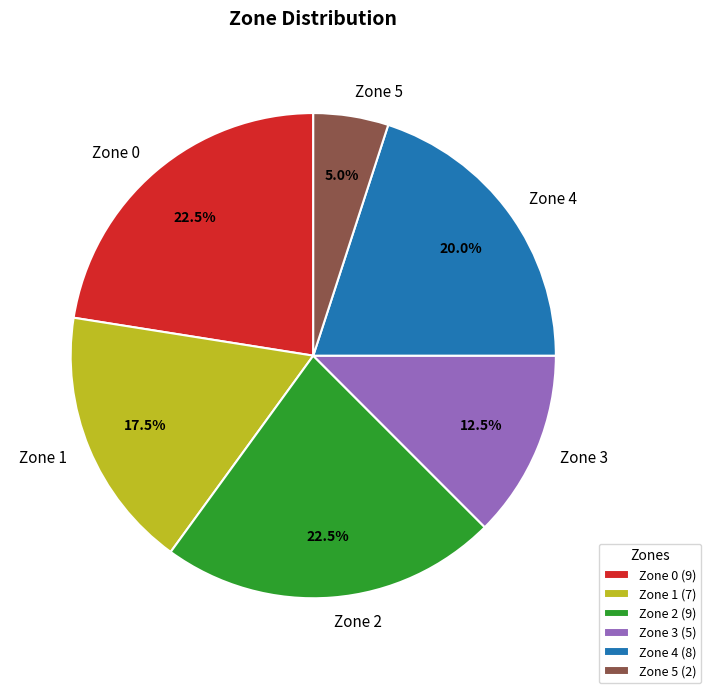

Is it true that Zone 4 is 20% of the pie?

True